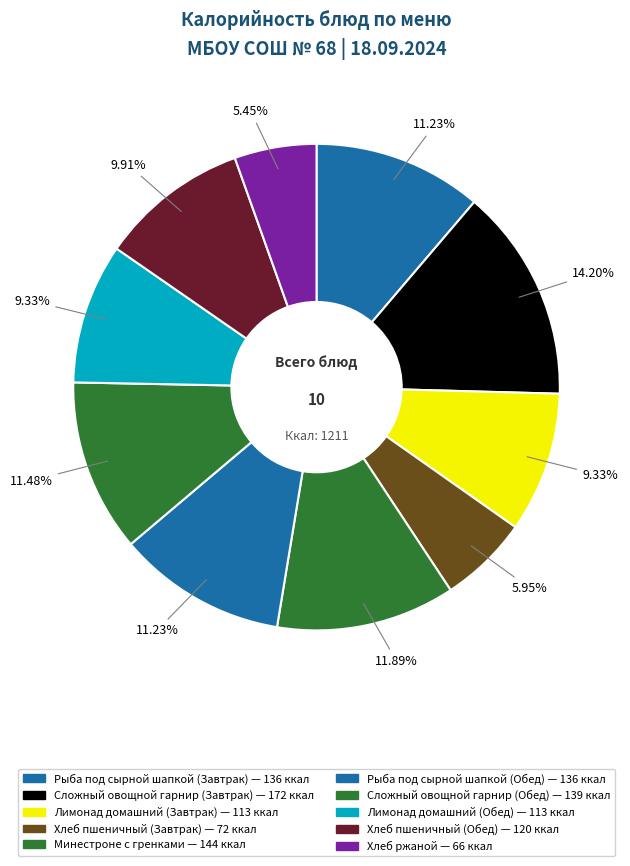

Rank the categories by value from lowest to highest.

Хлеб ржаной, Хлеб пшеничный (Завтрак), Лимонад домашний (Завтрак), Лимонад домашний (Обед), Хлеб пшеничный (Обед), Рыба под сырной шапкой (Завтрак), Рыба под сырной шапкой (Обед), Сложный овощной гарнир (Обед), Минестроне с гренками, Сложный овощной гарнир (Завтрак)